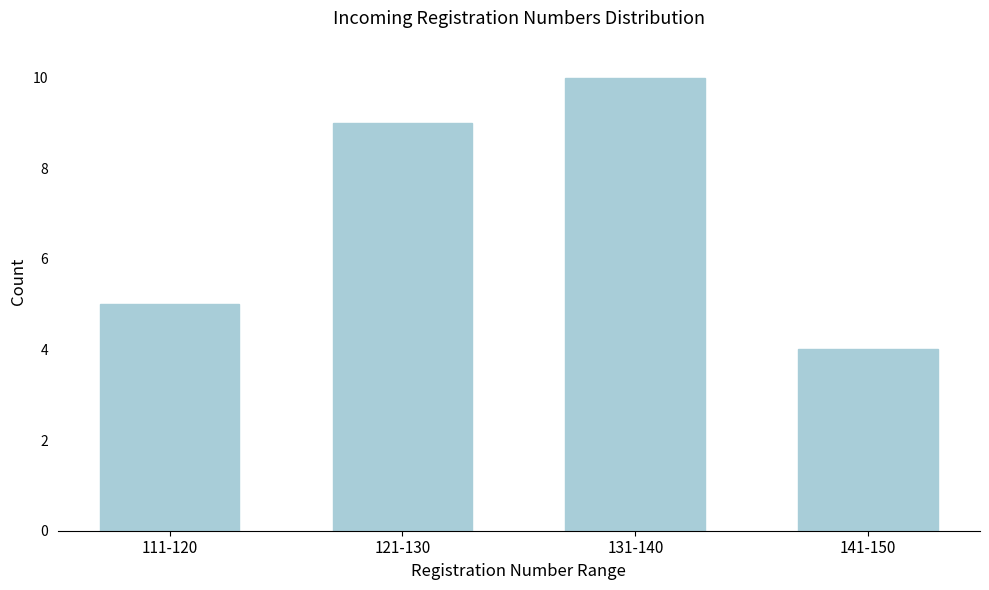

Reading right to left, list all the values displayed in this chart.

4	10	9	5